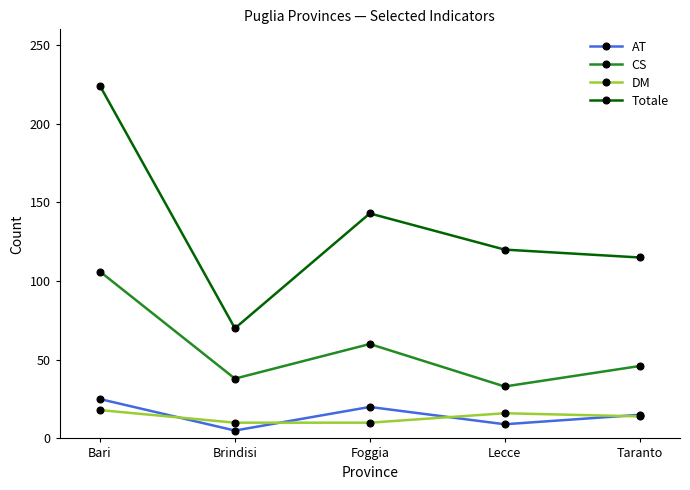

At which category does the chart reach its minimum across all series?

Brindisi